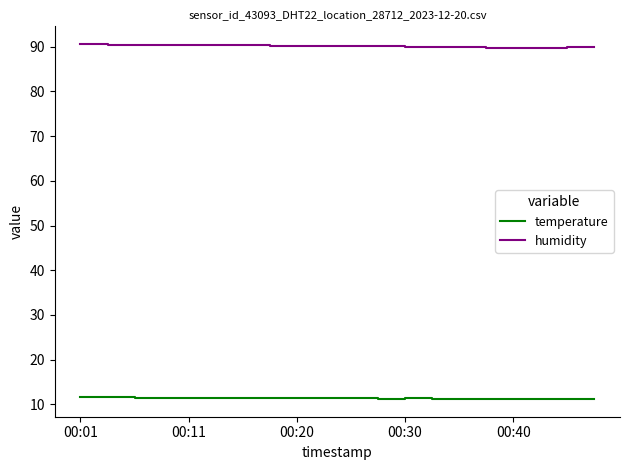

What are all the series names shown in the legend?

temperature, humidity